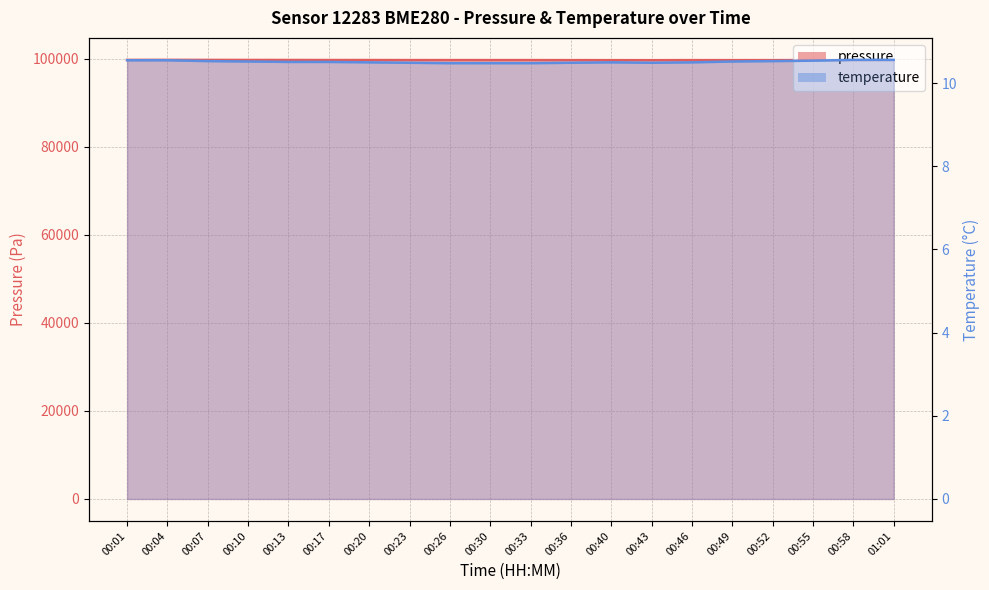

Is it true that temperature equals 3.1 at 00:55?

False